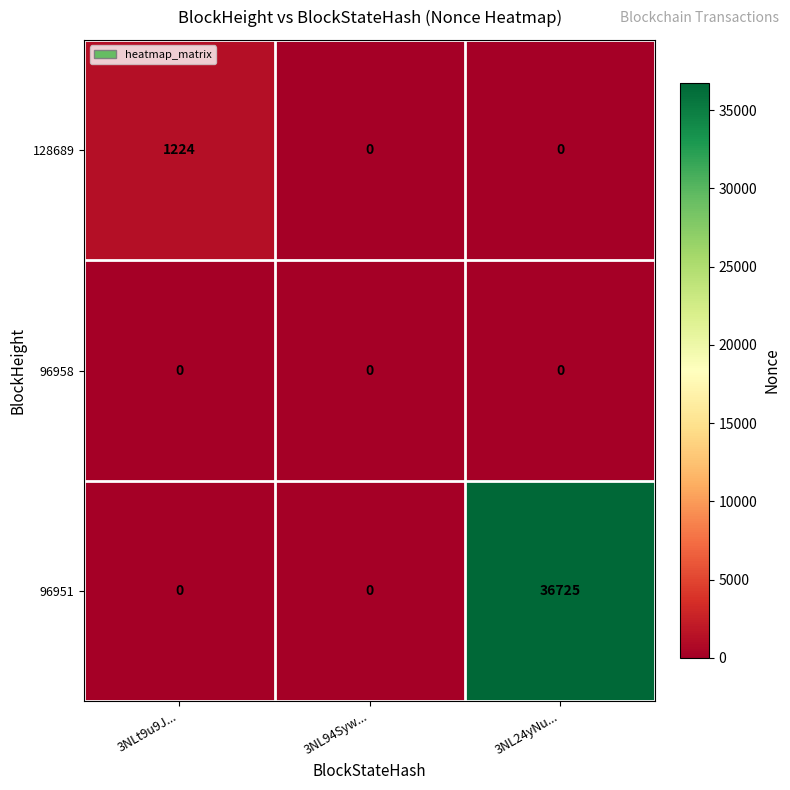

At how many categories does at least one series exceed 7853?

1